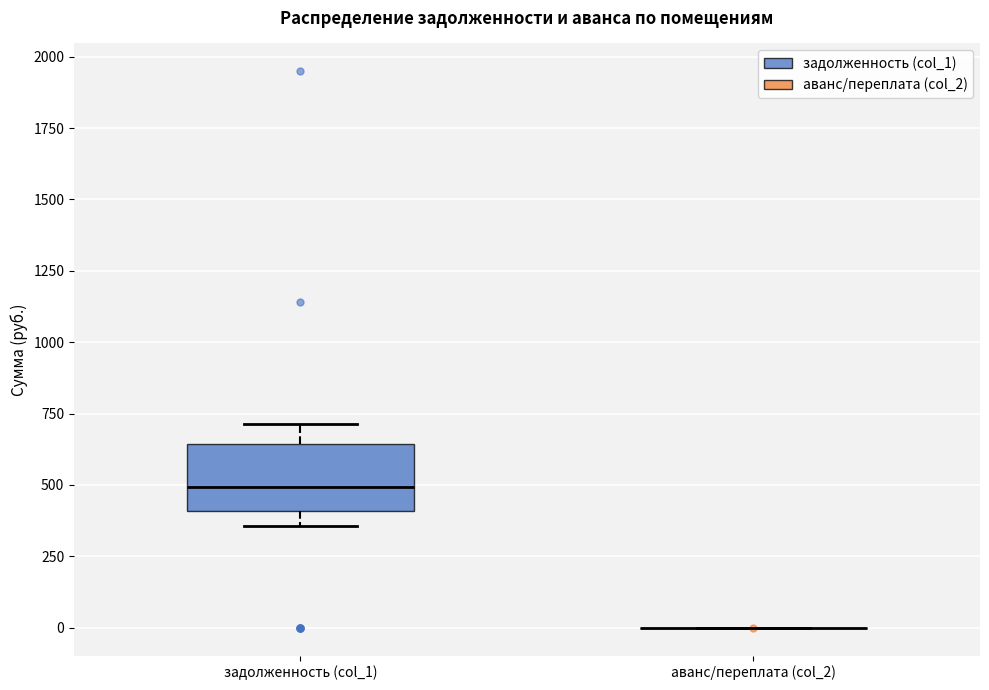

Reading left to right, transcribe this box plot: for each box, give where its median line is, the range the box spans, and where its two whiskers end, as read against the y-axis. The values are not printed on the chart, so give them approximately, as read against the axis.

задолженность (col_1): median 500, box 400 to 650, whiskers 350 to 700
аванс/переплата (col_2): box collapsed to a line at 0, whiskers 0 to 0